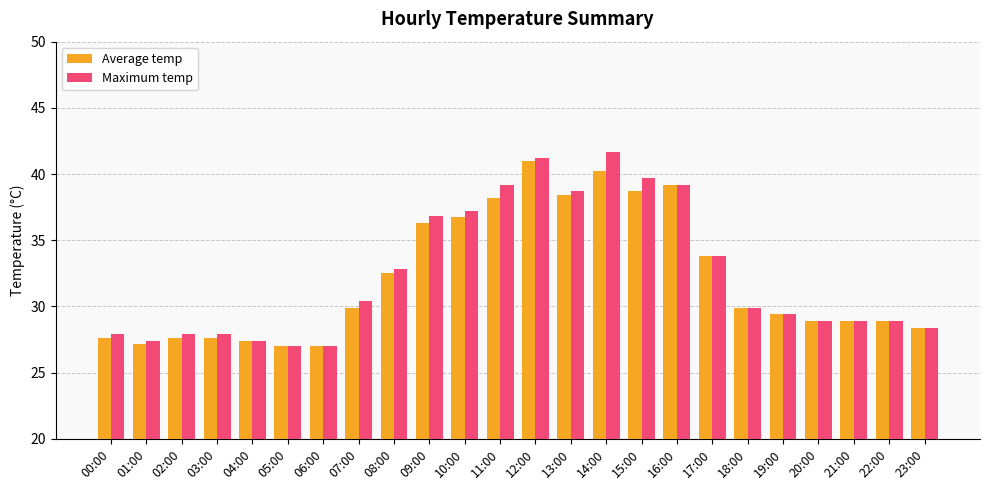

Is the value of Average temp at 22:00 greater than the value of Maximum temp at 02:00?

Yes